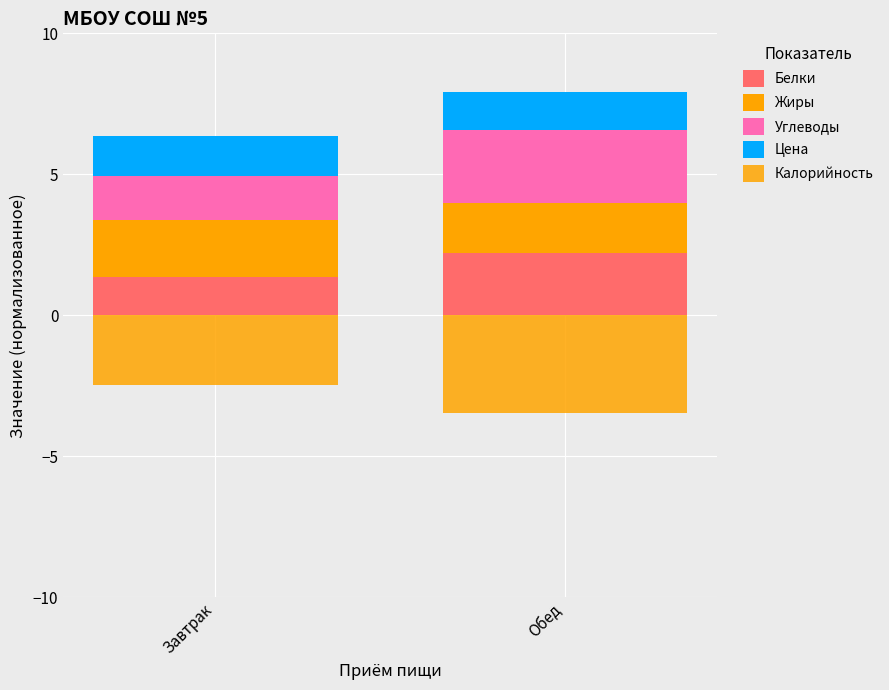

Reading left to right, transcribe all the data shown in this chart.

Белки: Завтрак=1.4	Обед=2.2
Жиры: Завтрак=2.0	Обед=1.8
Углеводы: Завтрак=1.6	Обед=2.6
Цена: Завтрак=1.4	Обед=1.3
Калорийность: Завтрак=-2.5	Обед=-3.5